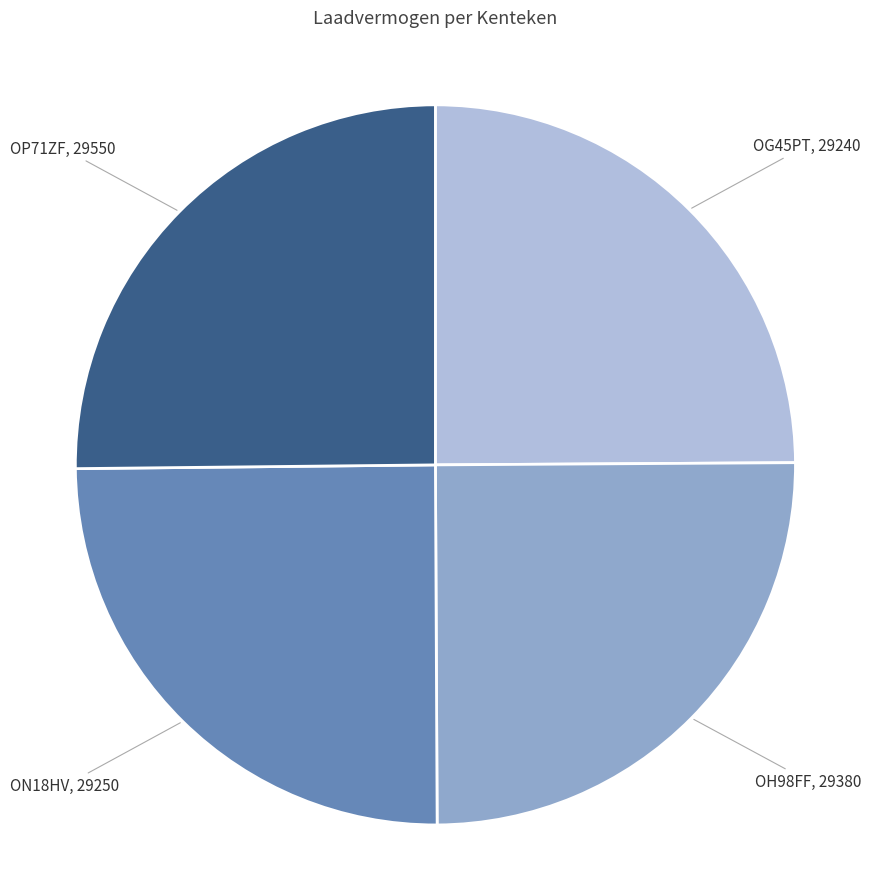

Does OG45PT represent more than half of the total?

No